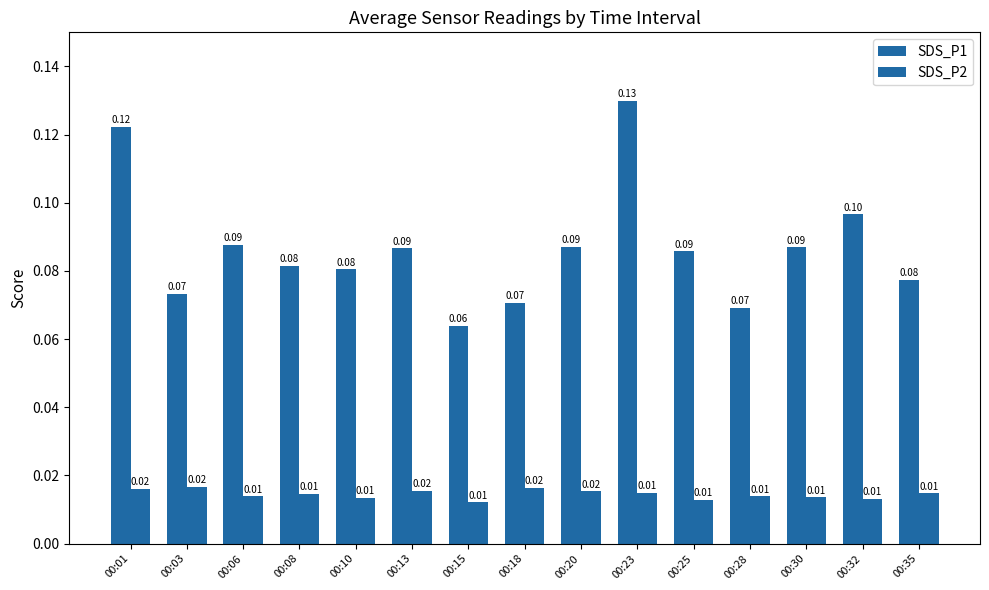

Does the chart contain any negative values?

No